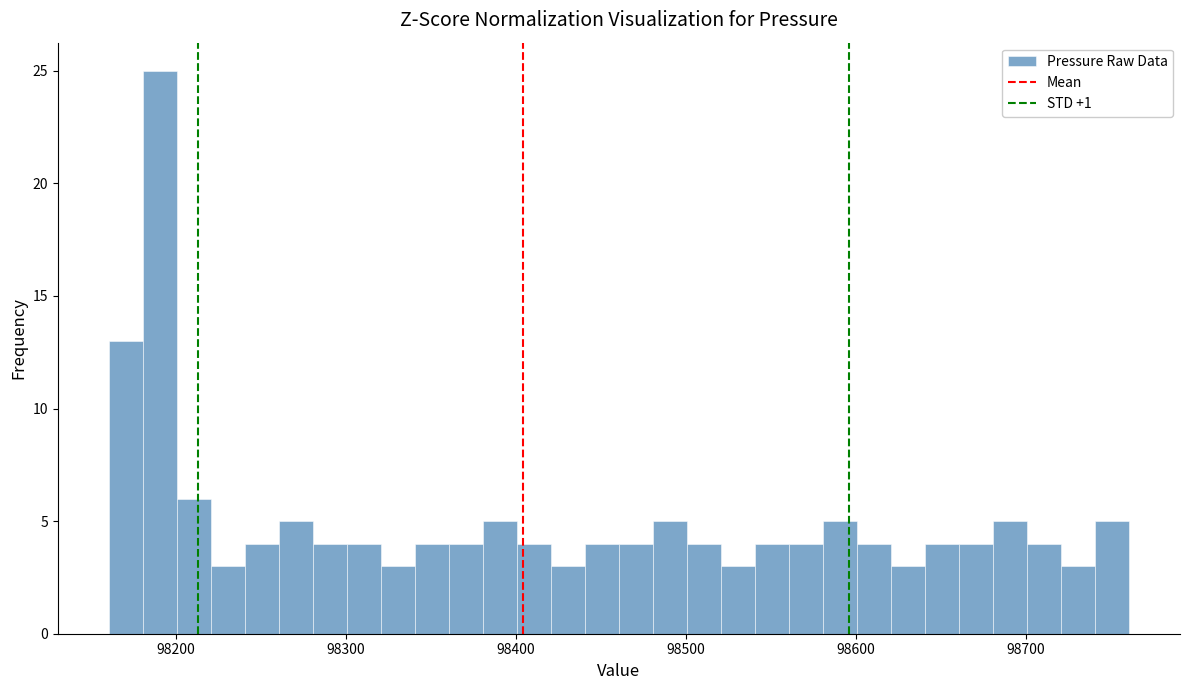

Around what value on the x-axis is the tallest bar? Give the approximate position of its centre, as read against the axis.

98190